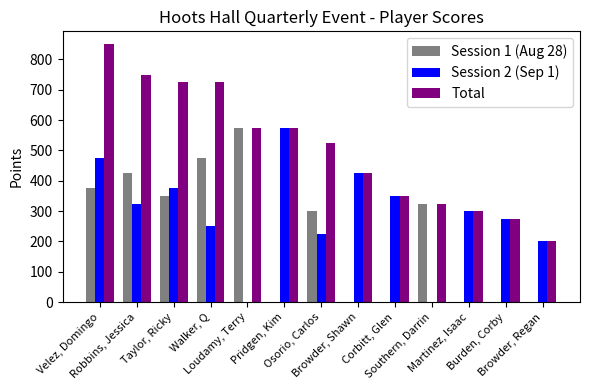

What is the greatest value displayed?

850